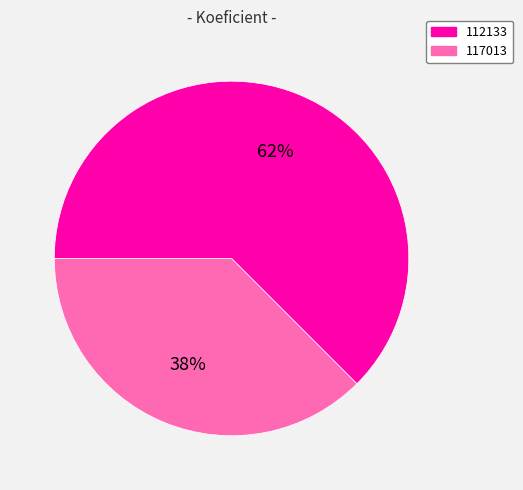

Which slice is the smallest?

117013